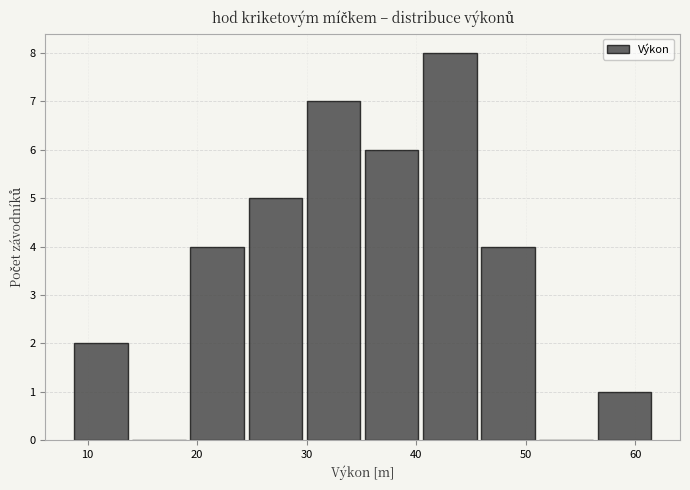

Reading left to right, list every bar in this chart as the range it spans on the x-axis followed by its height. Neither the bar edges nor the heights are printed on the chart, so give them approximately, as read against the axes.

9 to 14: 2
14 to 19: 0
19 to 24: 4
24 to 30: 5
30 to 35: 7
35 to 40: 6
40 to 46: 8
46 to 51: 4
51 to 56: 0
56 to 62: 1